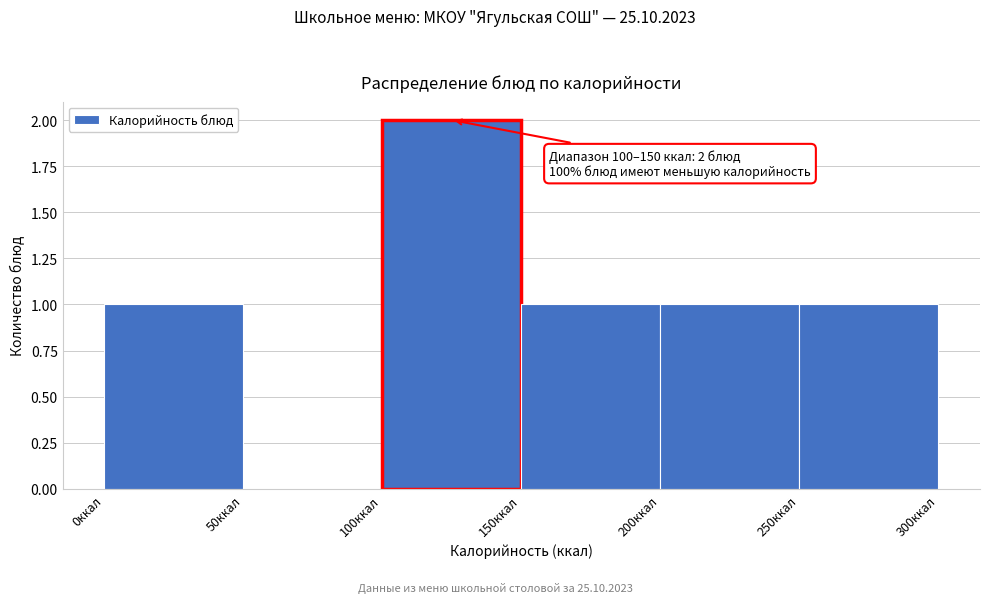

Over which range of the x-axis is the bar tallest?

100 to 150